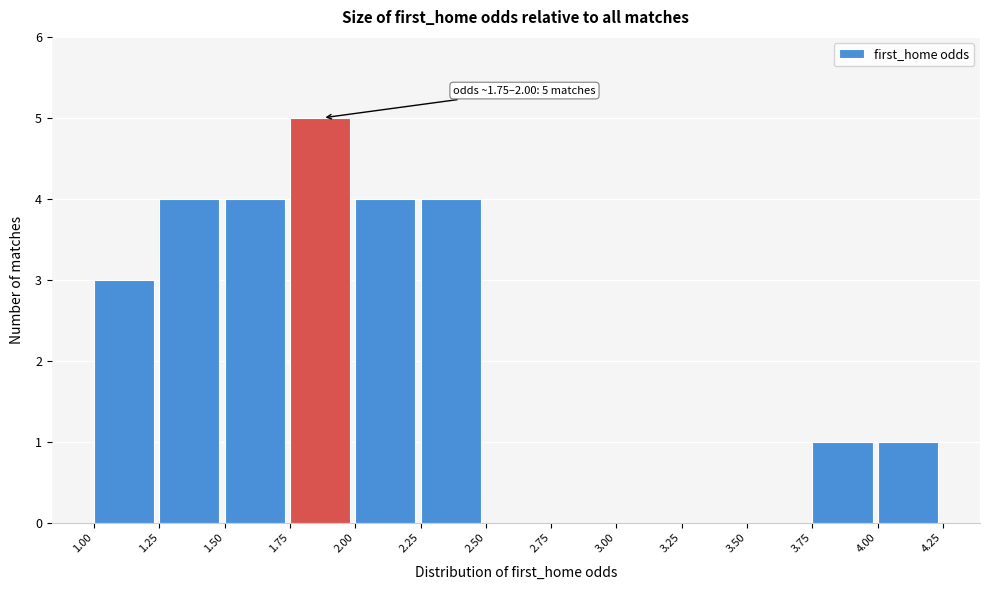

Over which range of the x-axis is the bar tallest?

1.75 to 2.00